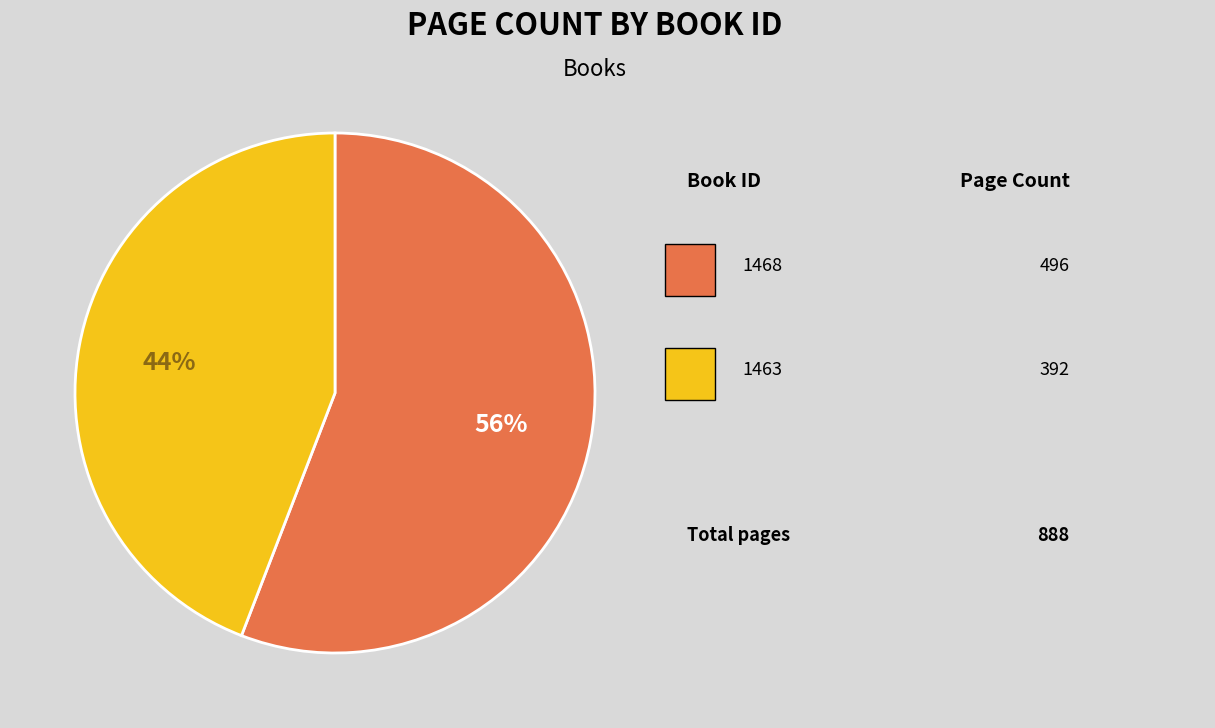

How many segments does this pie chart have?

2